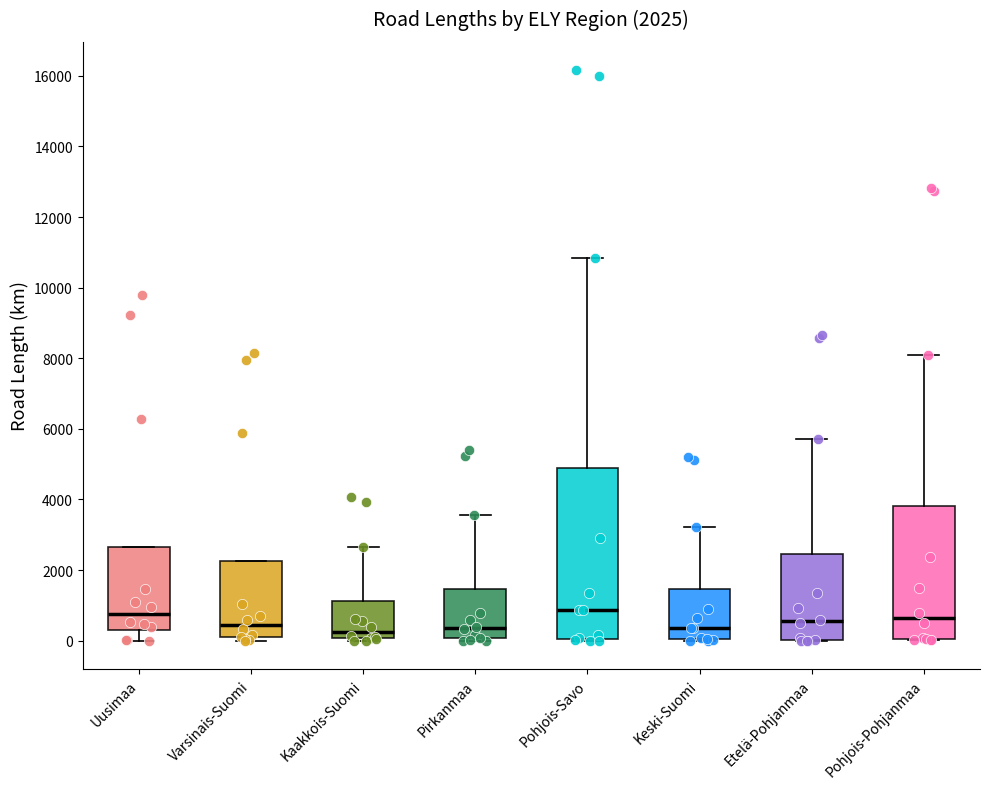

Comparing the boxes themselves (not the whiskers), which one is the tallest?

Pohjois-Savo